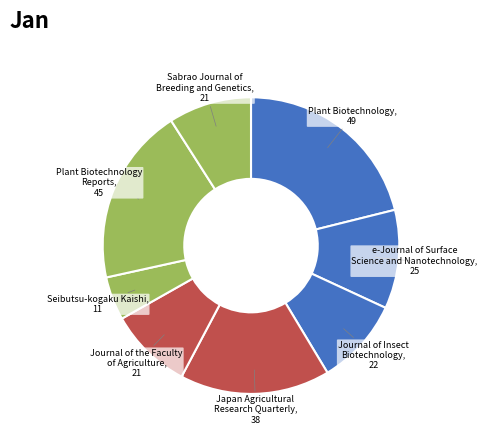

How many segments does this pie chart have?

8